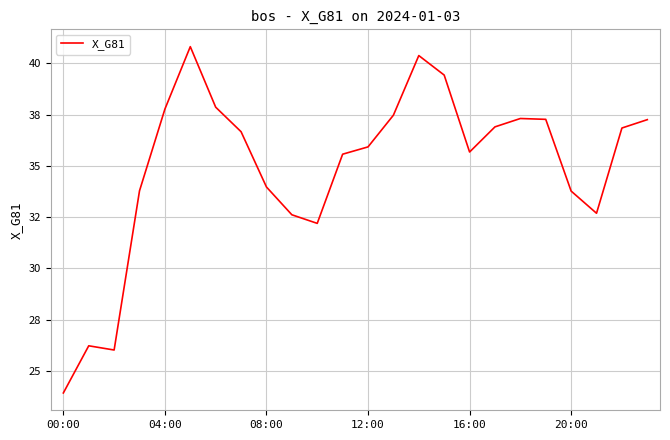

Does the chart have visible grid lines?

Yes